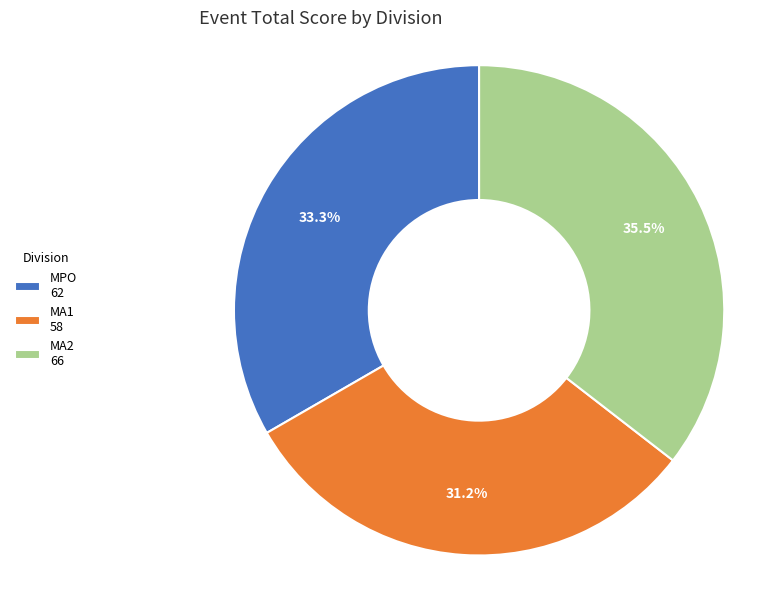

What percentage is the MA1 slice, to the nearest percent?

31%